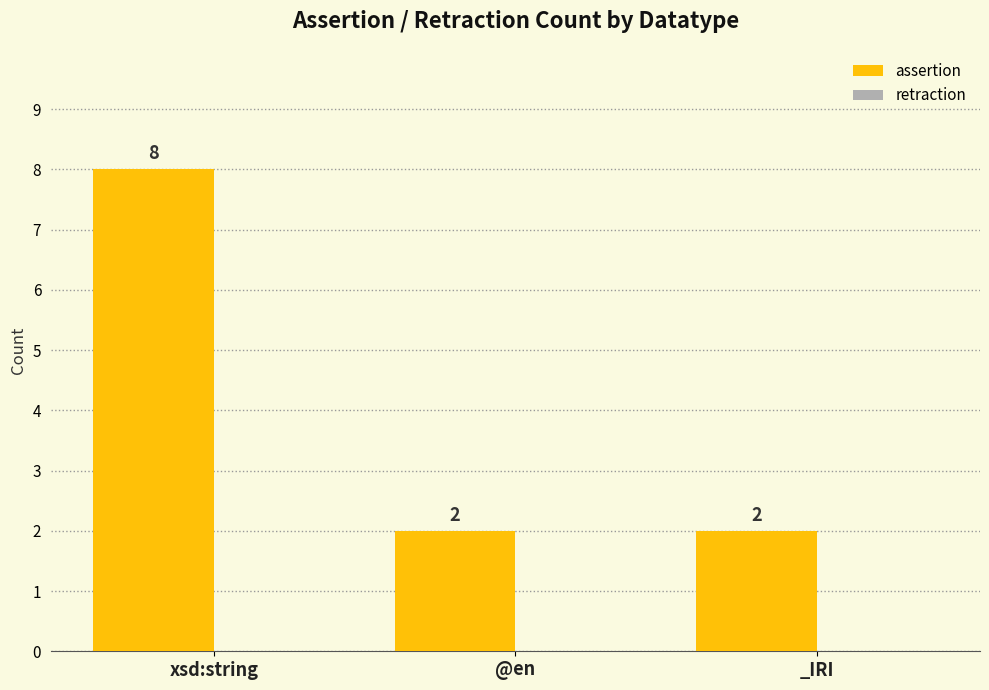

Which has a higher value, @en or xsd:string?

xsd:string